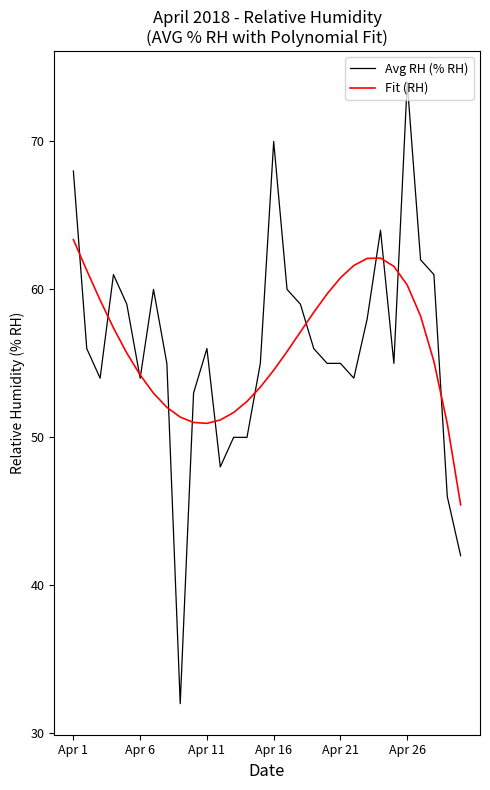

What is the minimum value for Avg RH (% RH)?

32.0